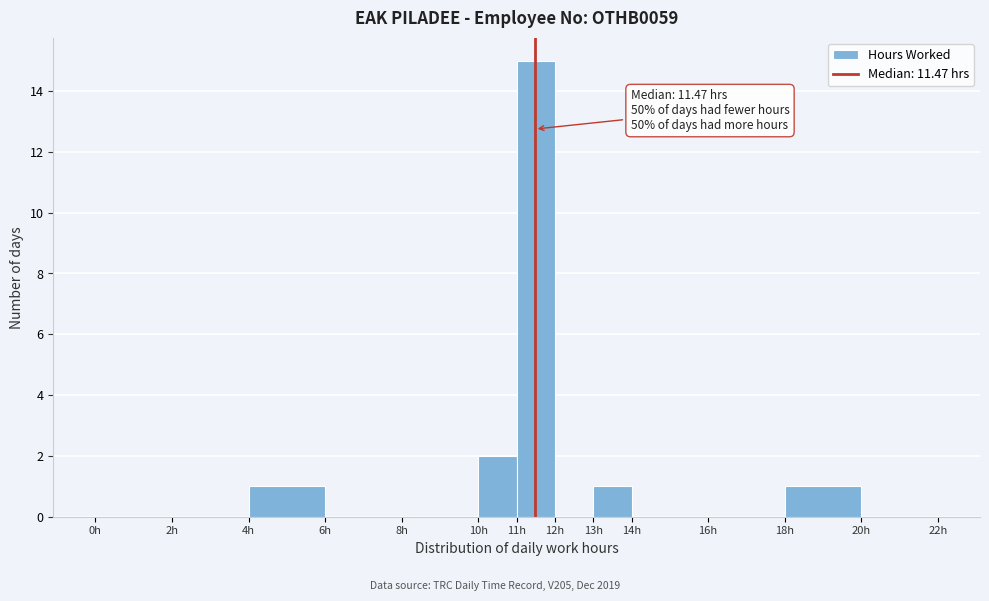

Over which range of the x-axis is the bar tallest?

11 to 12